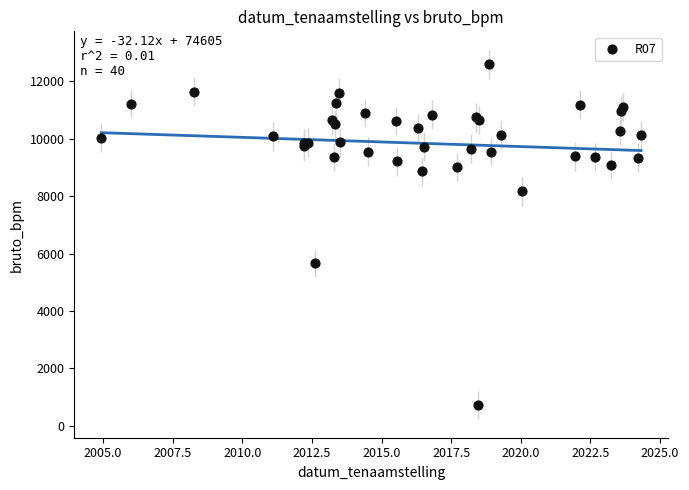

What Y value in the scatter plot is closest to 6664?

5673